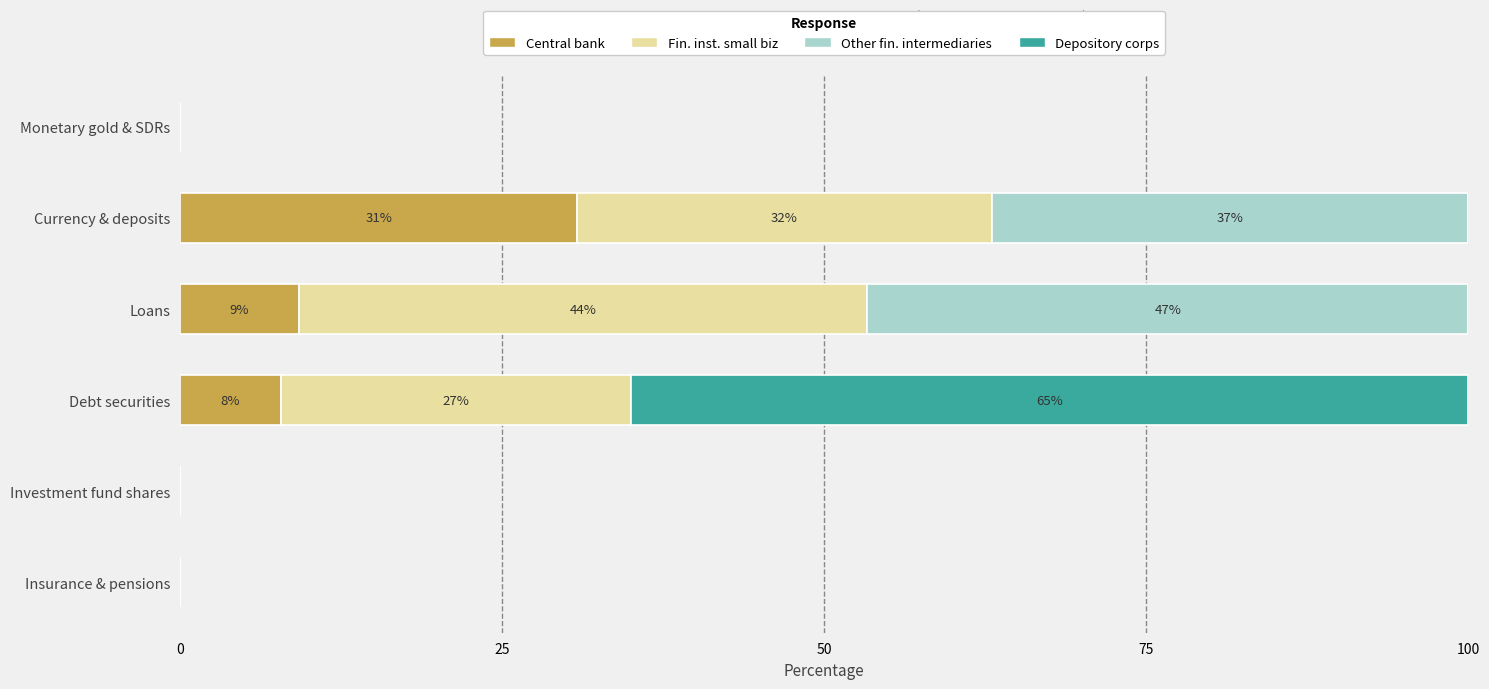

What is the sum of all Central bank values?

47.9